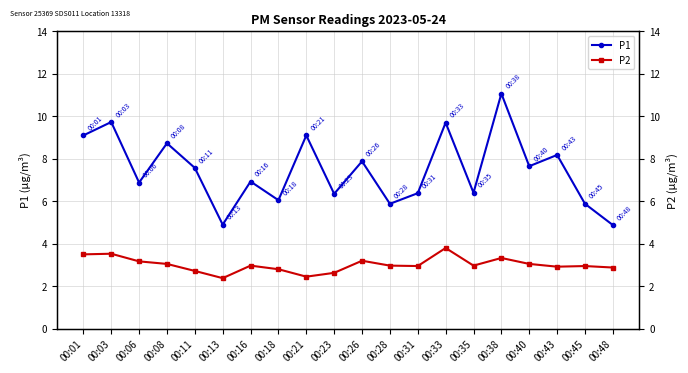

The value of P1 at 00:31 is 6.4. True or false?

True